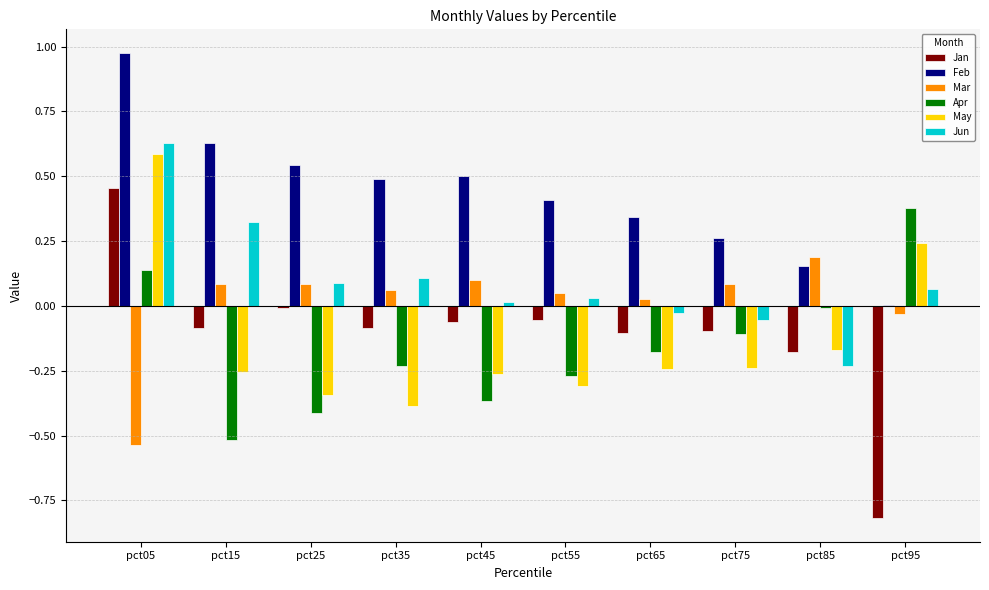

Which series changed the most between pct05 and pct95?

Jan